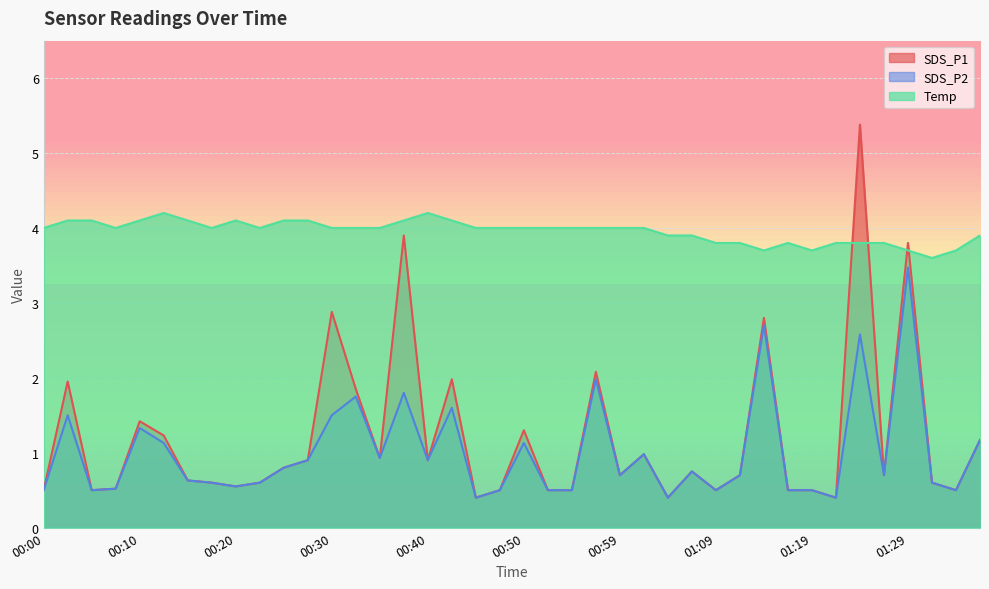

At which label is Temp closest to 3?

01:31